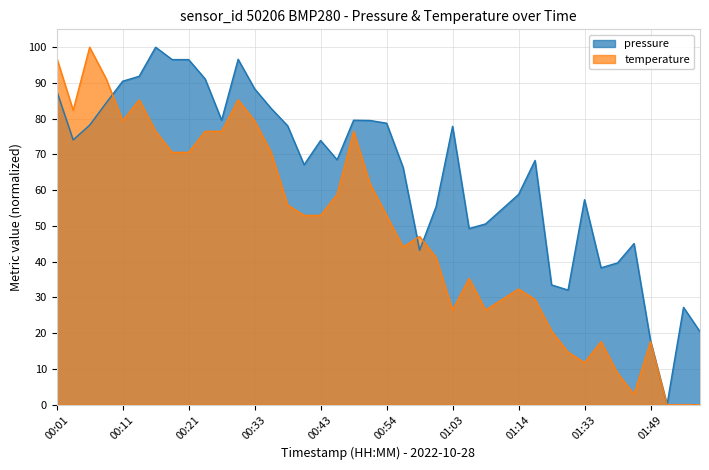

Where is the first local maximum for temperature?

00:06